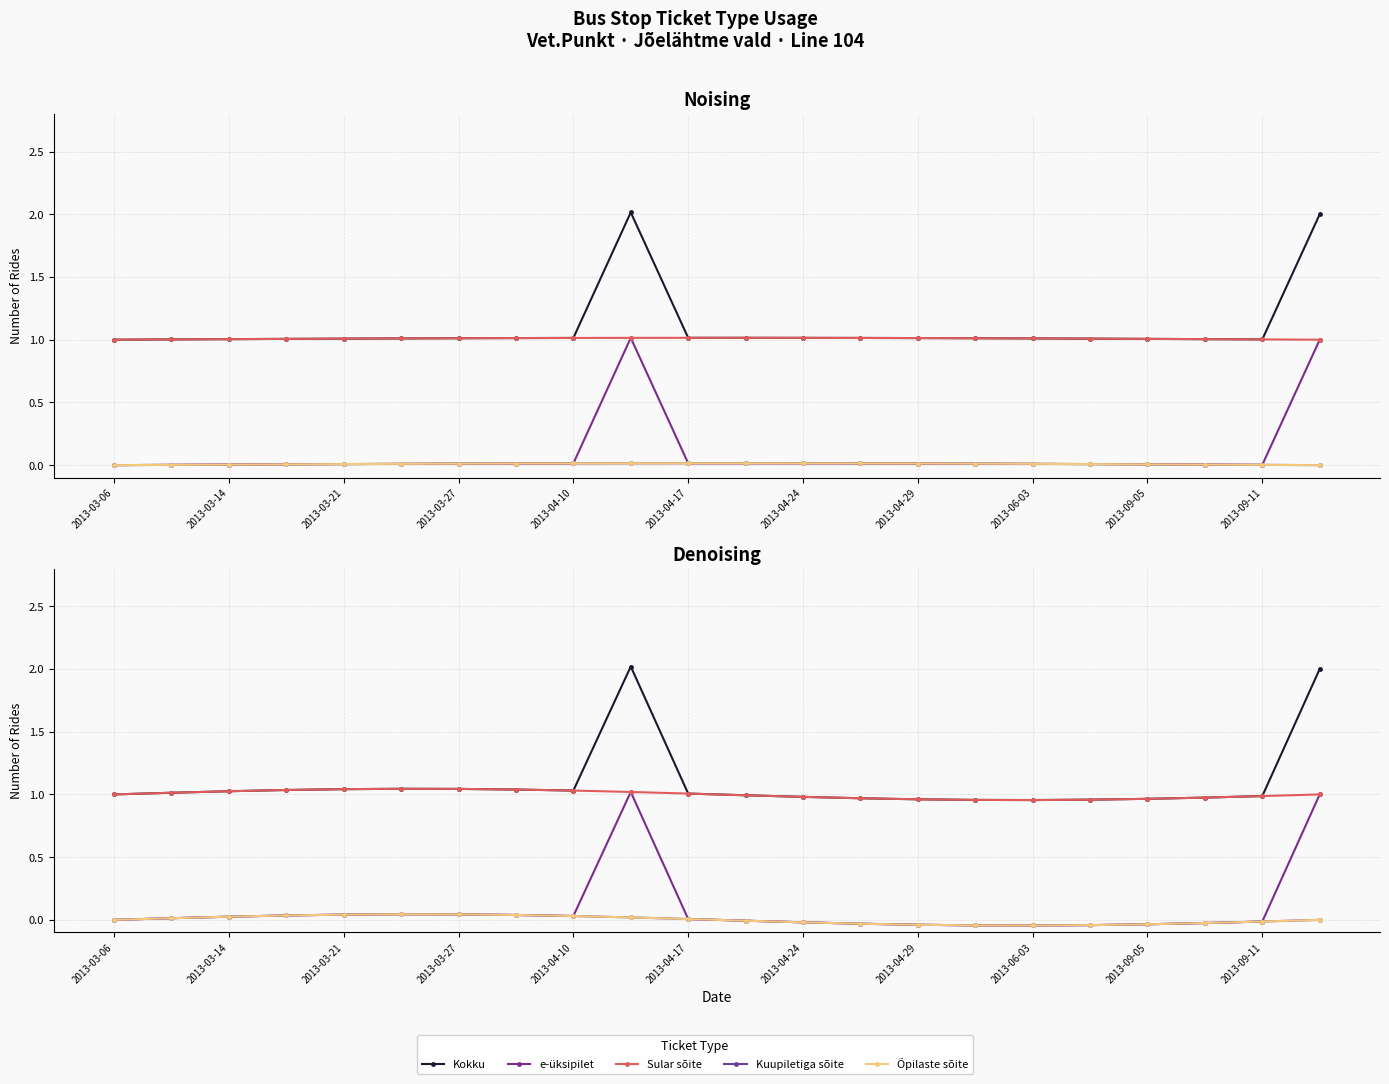

What is the sum of the Kokku values at 2013-03-27 and 2013-06-03?

2.0